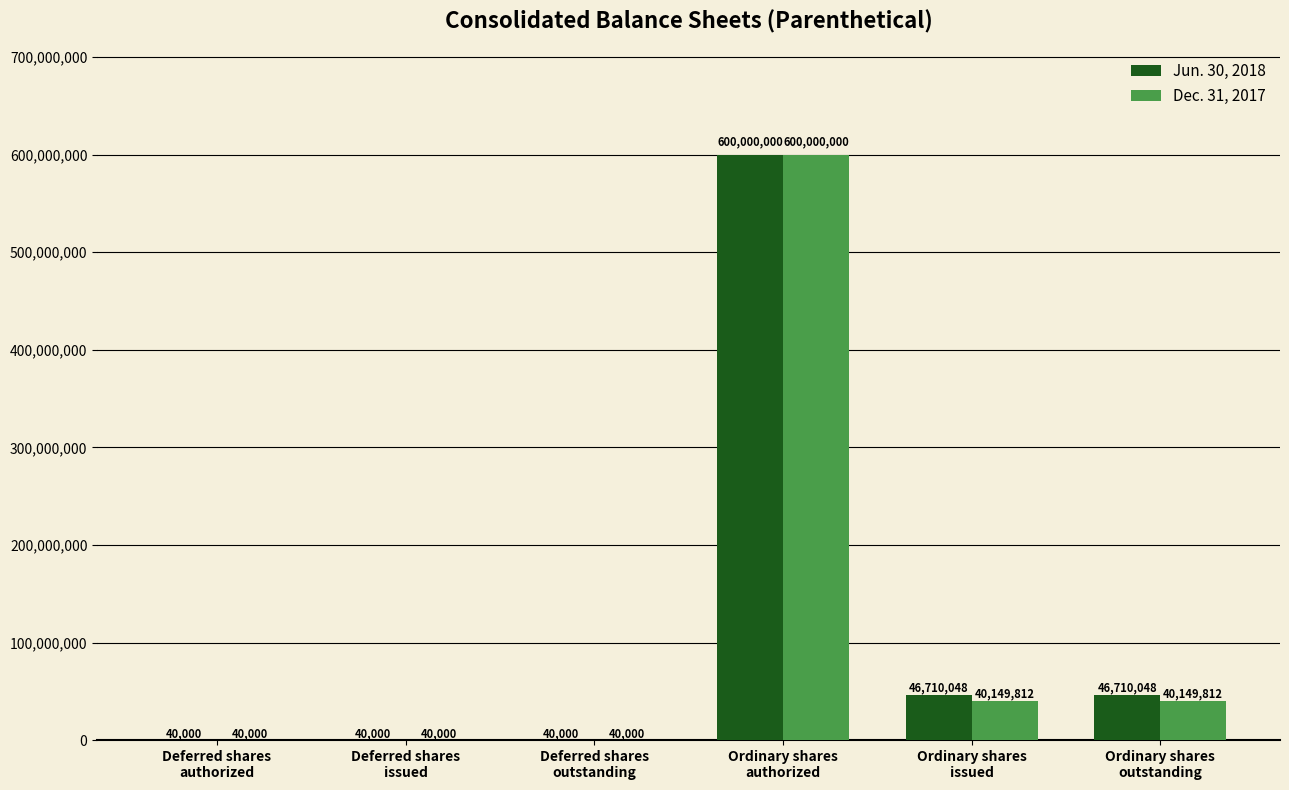

What is the sum of all Jun. 30, 2018 values?

693540096